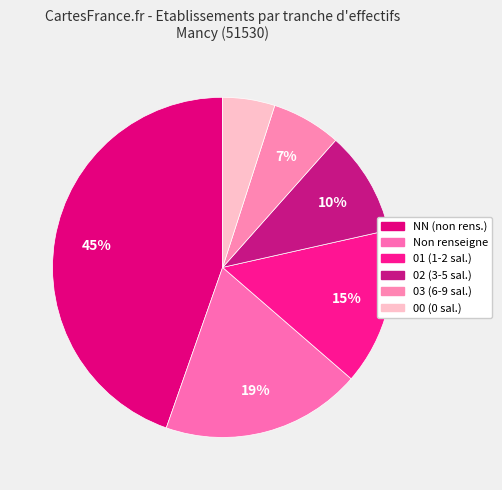

How many slices are in this pie chart?

6